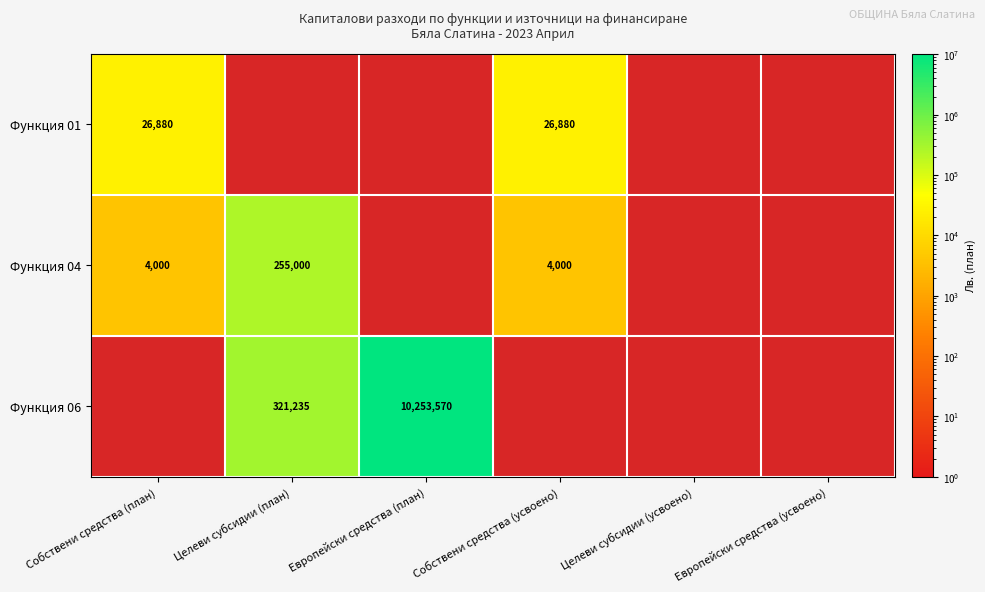

True or false: Функция 01 has a value of 26880 at Собствени средства (план).

True